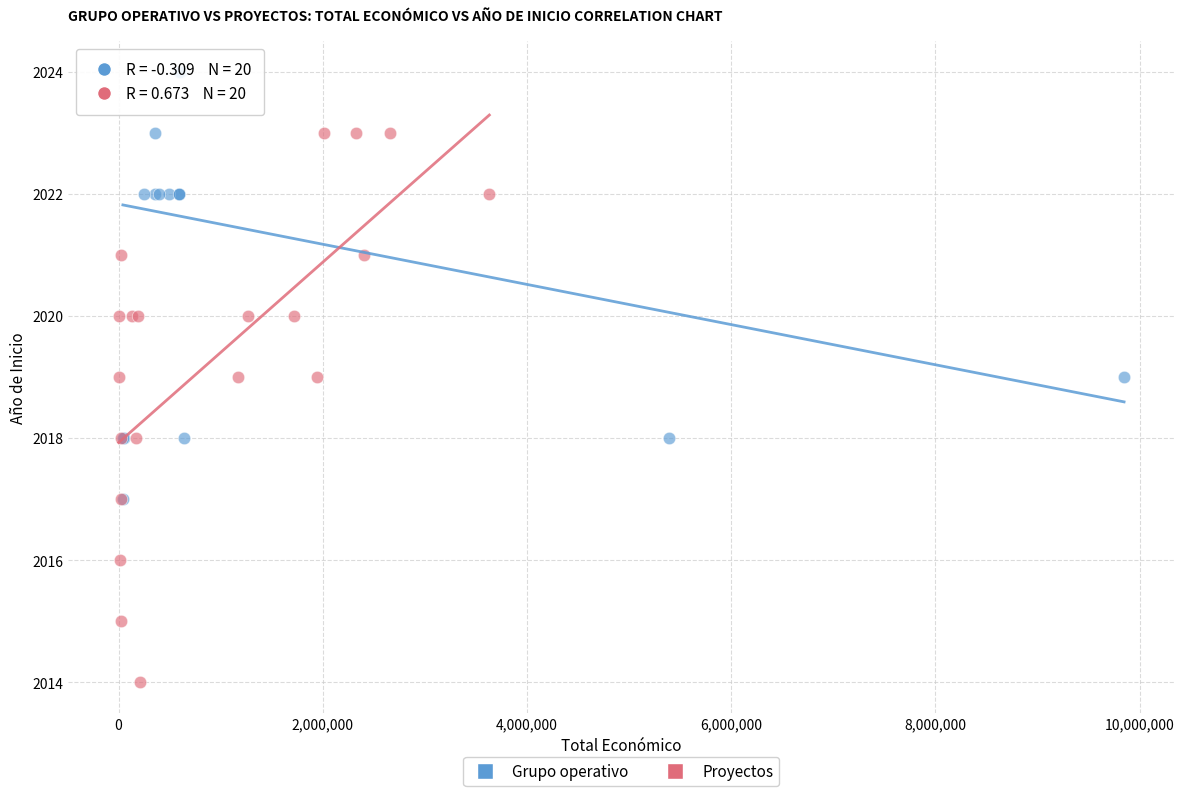

Which series reaches the minimum Y coordinate?

Proyectos